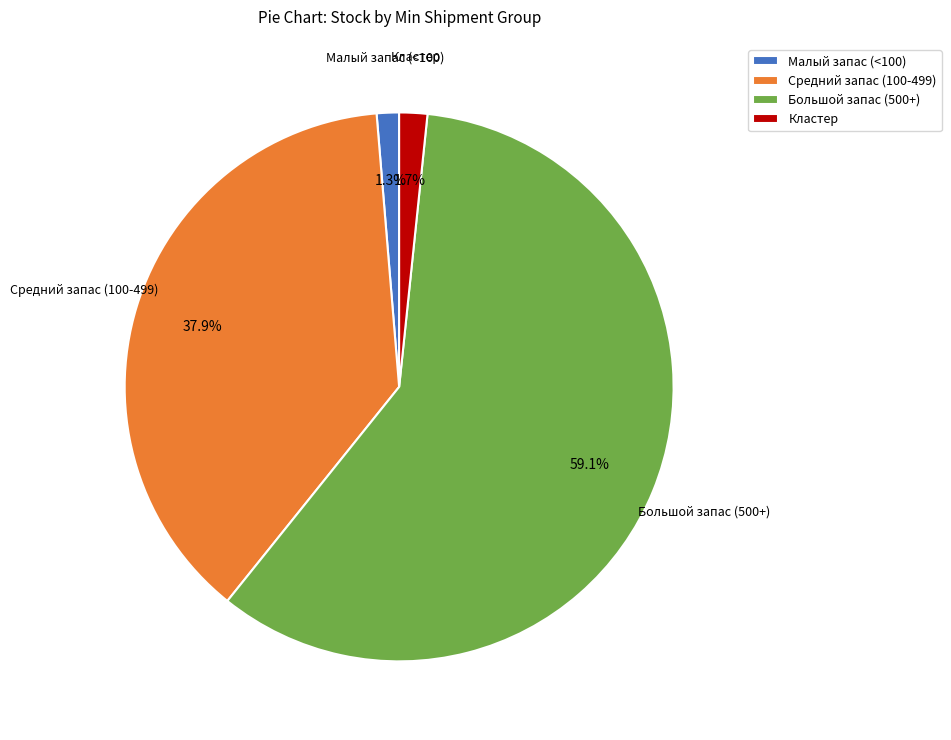

To the nearest percent, what is the average slice percentage?

25%